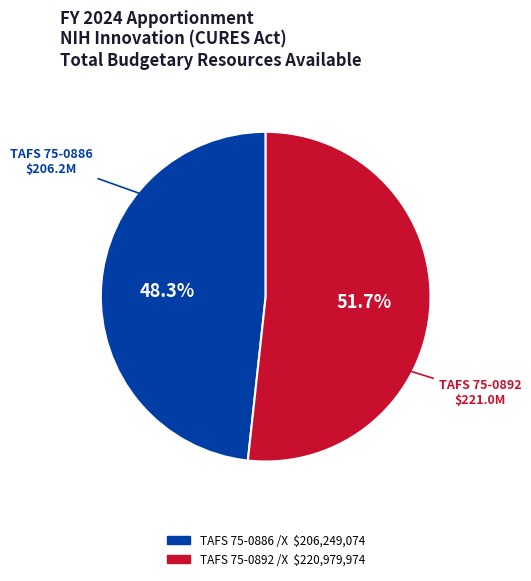

Is there a majority slice in this chart?

Yes